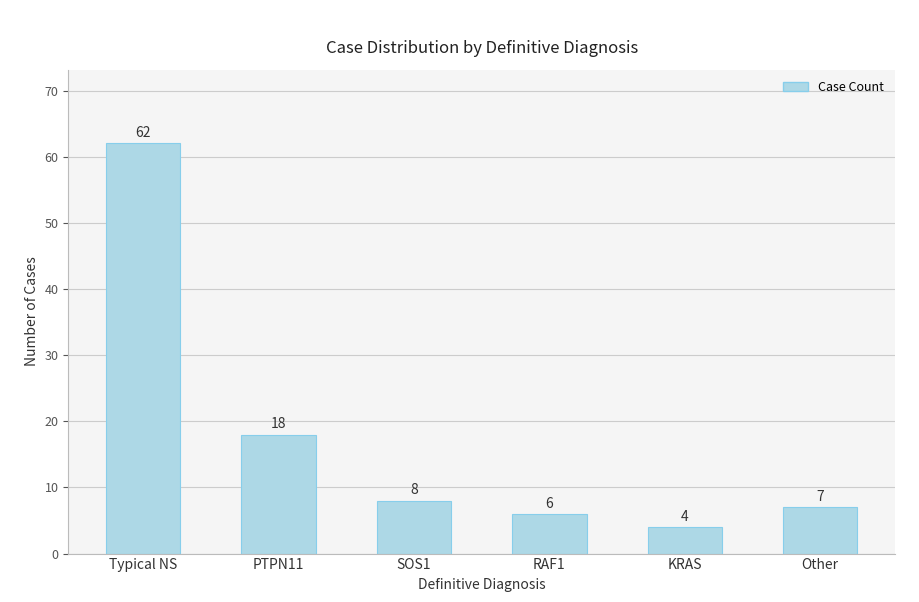

How many categories are shown in the chart?

6